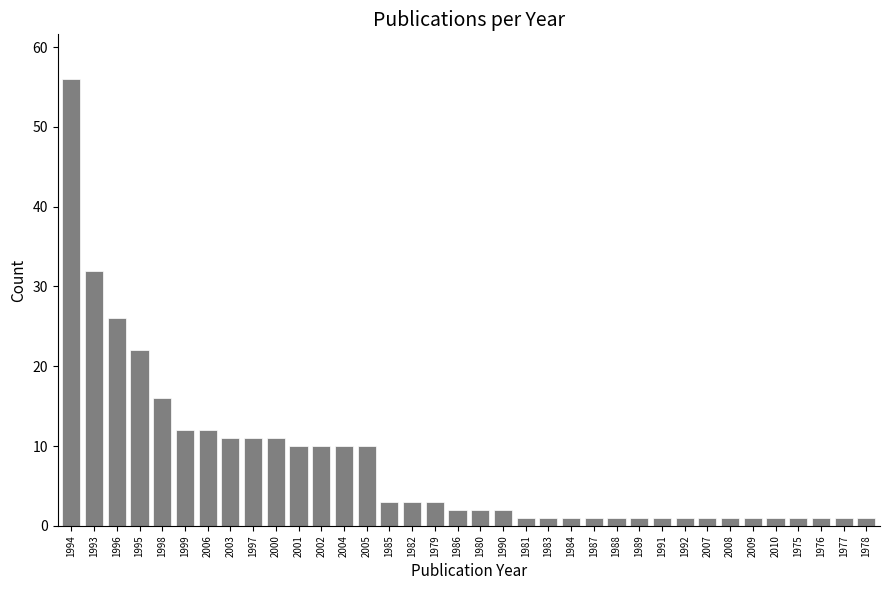

What is the change in value from 2002 to 1990?

-8